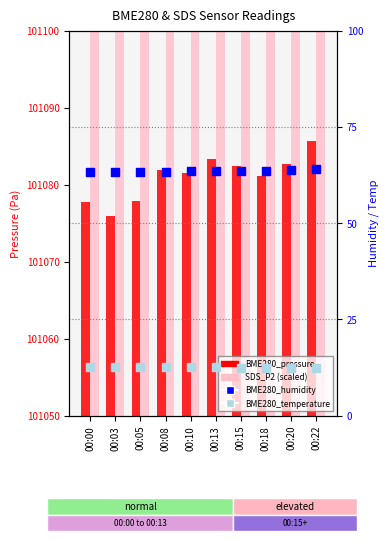

Which series has the largest Y range (max minus min)?

SDS_P2 (scaled)